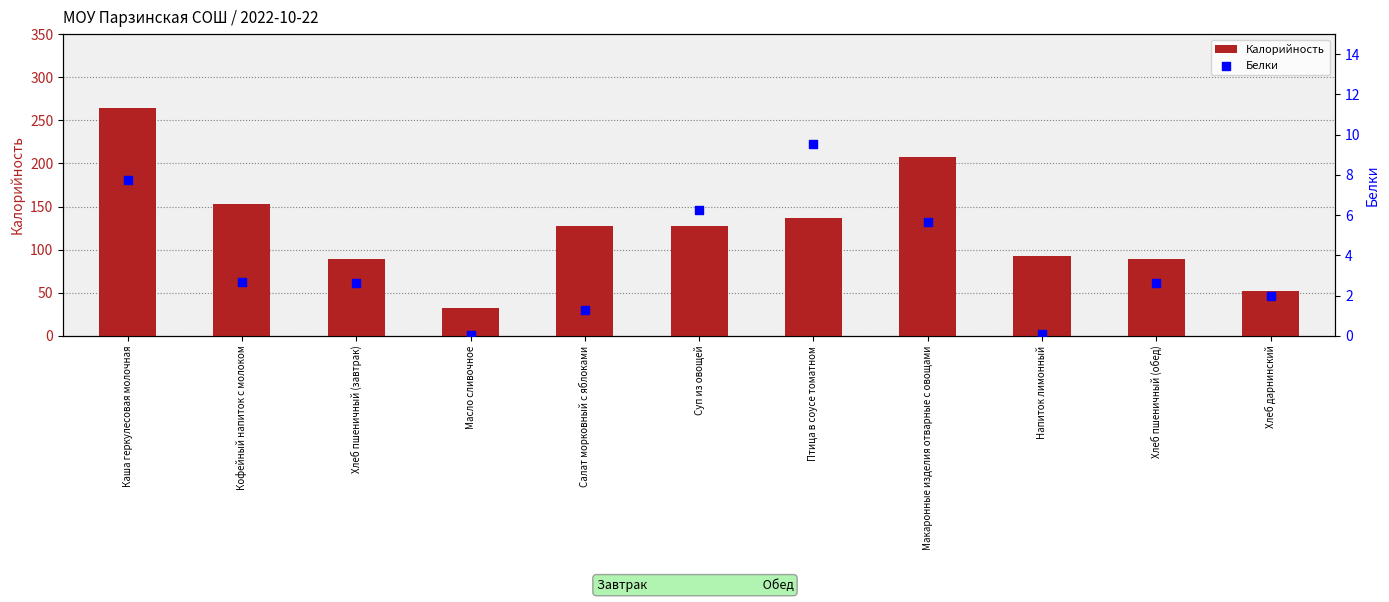

Which series has the largest total across all categories?

Калорийность